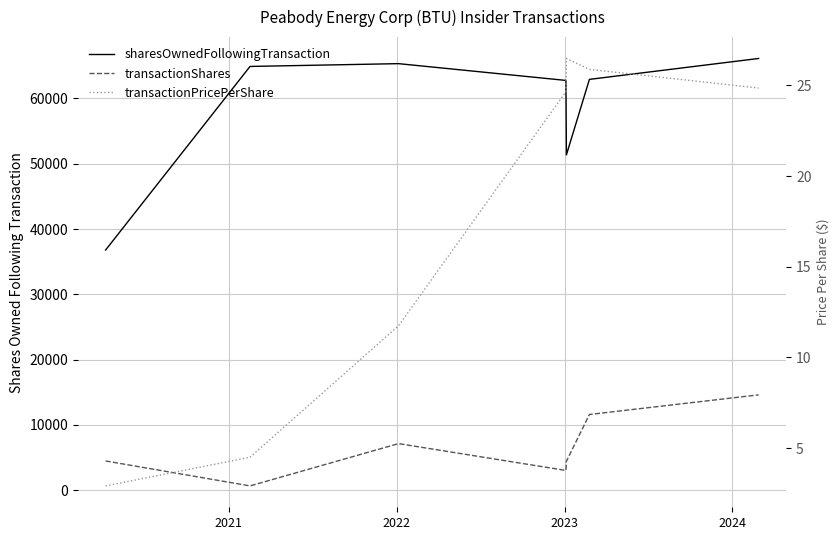

How many lines are shown in the chart?

3